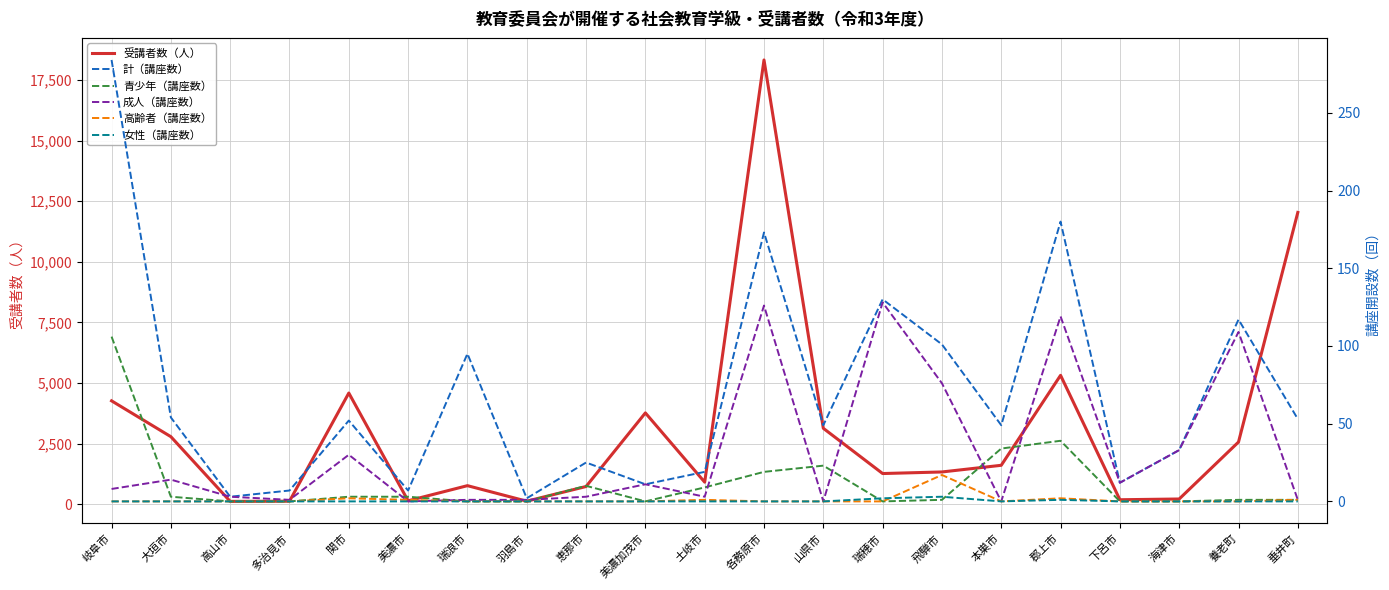

What is the value of the 計（講座数） point at the 11th from the left?

19